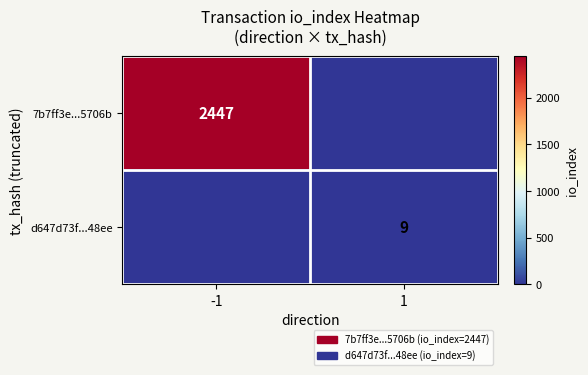

The value of 7b7ff3e...5706b at -1 is 2447. True or false?

True